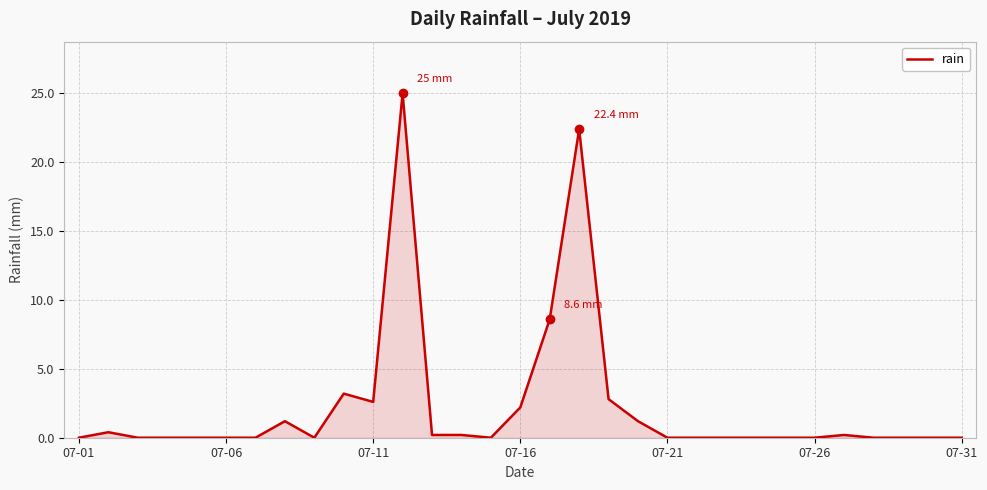

Does the chart display data point markers on the line(s)?

No